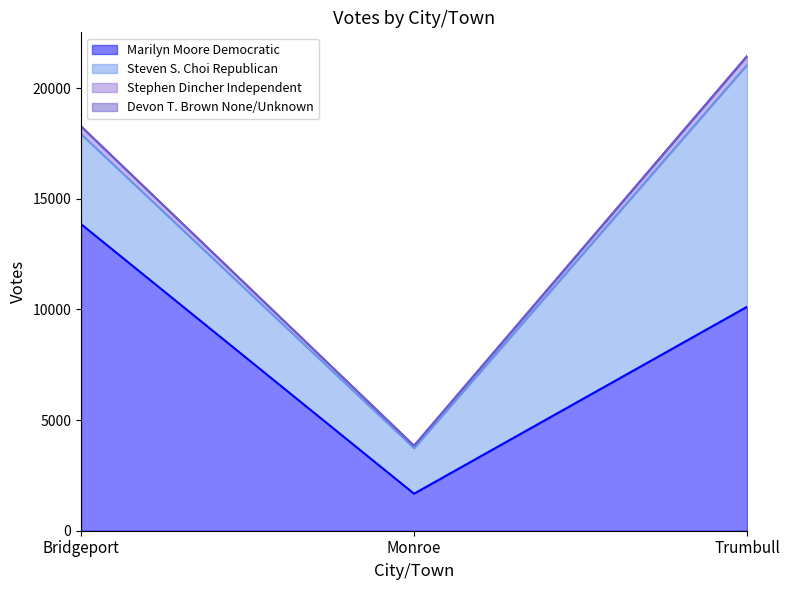

At which category is the sum across all series the highest?

Trumbull